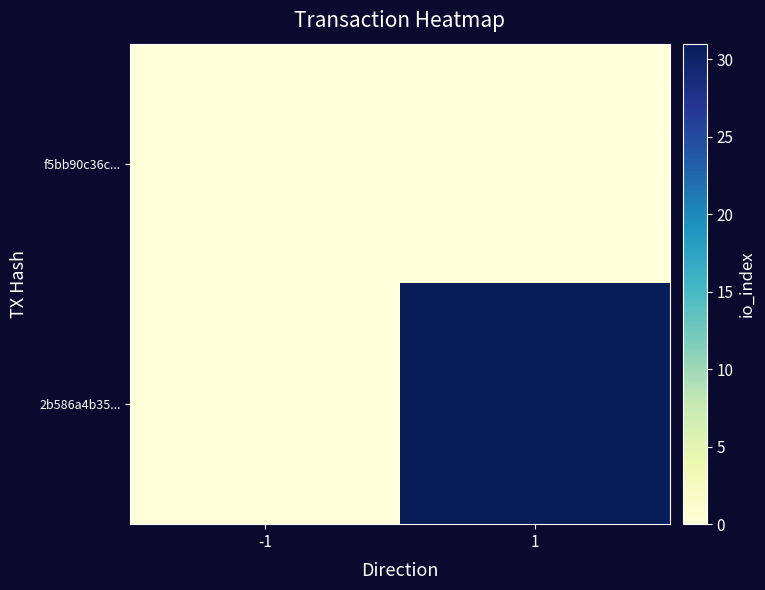

Reading left to right, what are all the values shown in this chart?

f5bb90c36c...: -1=0	1=0
2b586a4b35...: -1=0	1=31